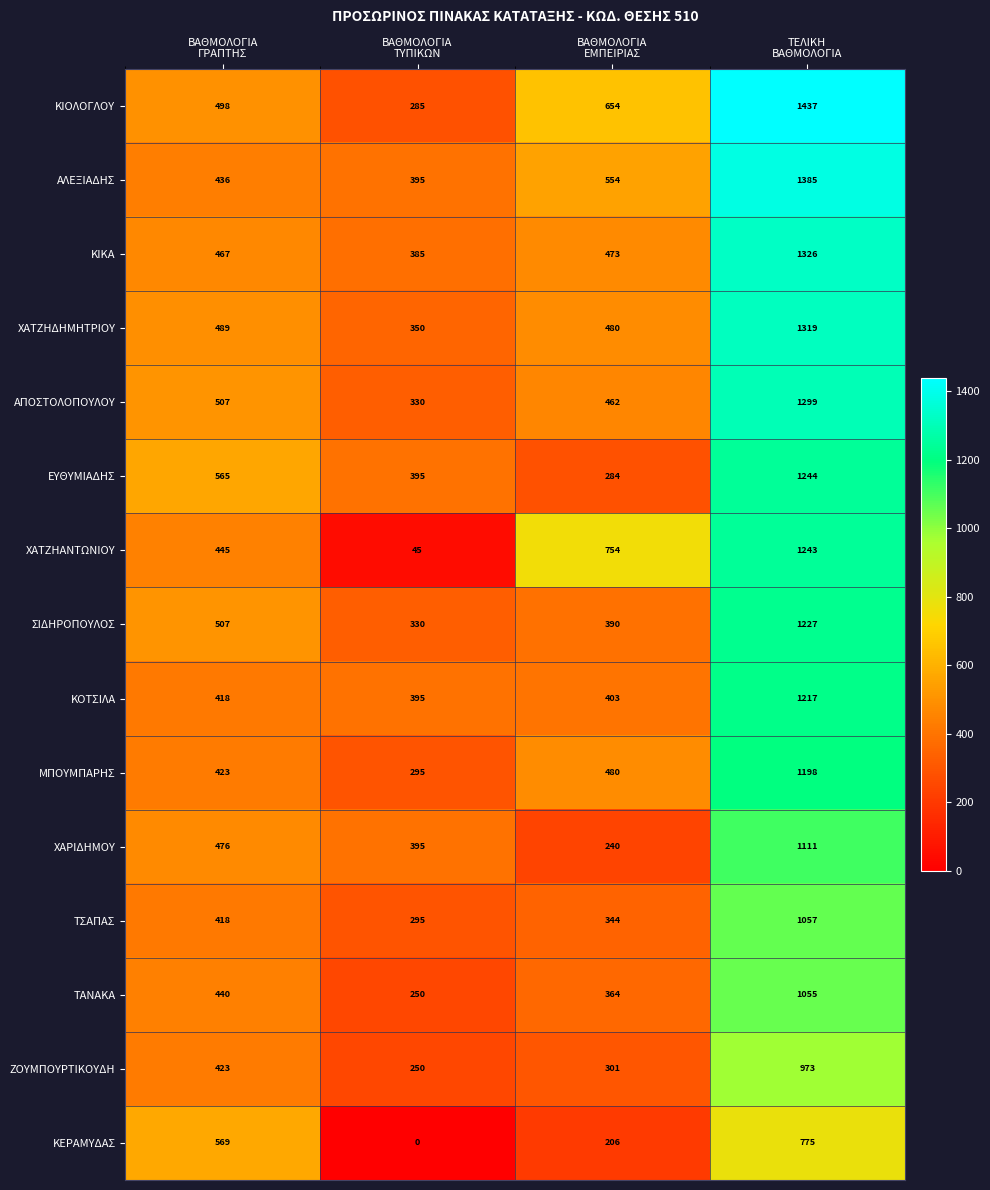

Count the number of categories in the chart.

4